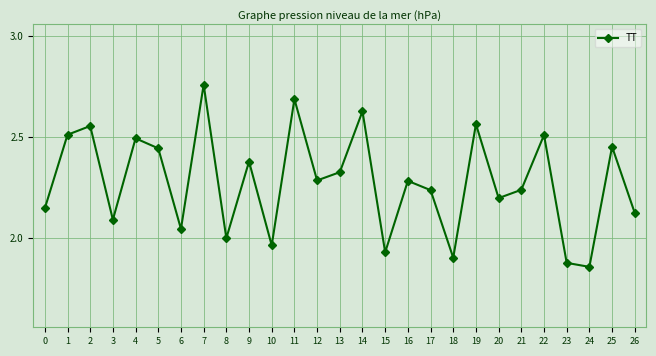

Is it true that the value at 18 is 1.3?

False